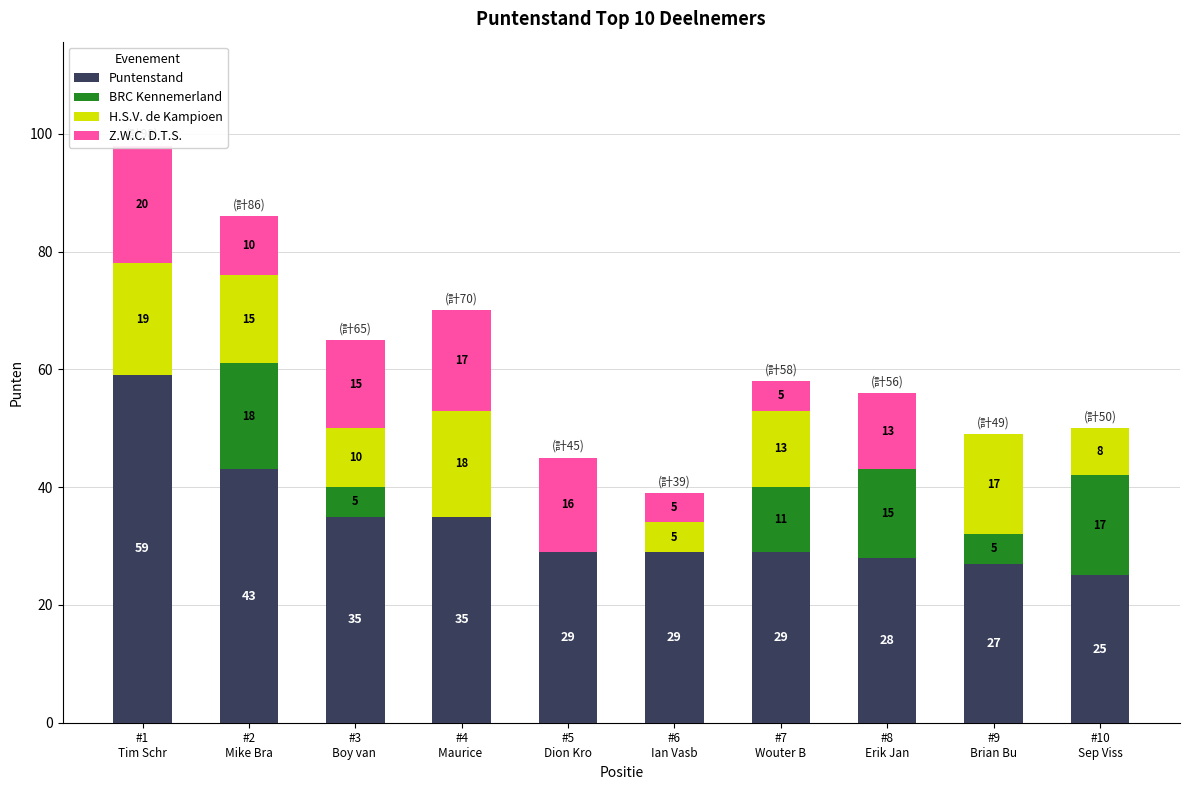

How many BRC Kennemerland values are between 0 and 15?

8